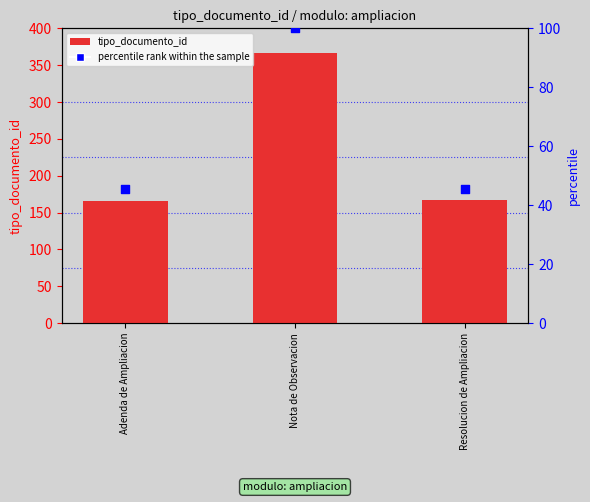

Which series has the largest total across all categories?

tipo_documento_id